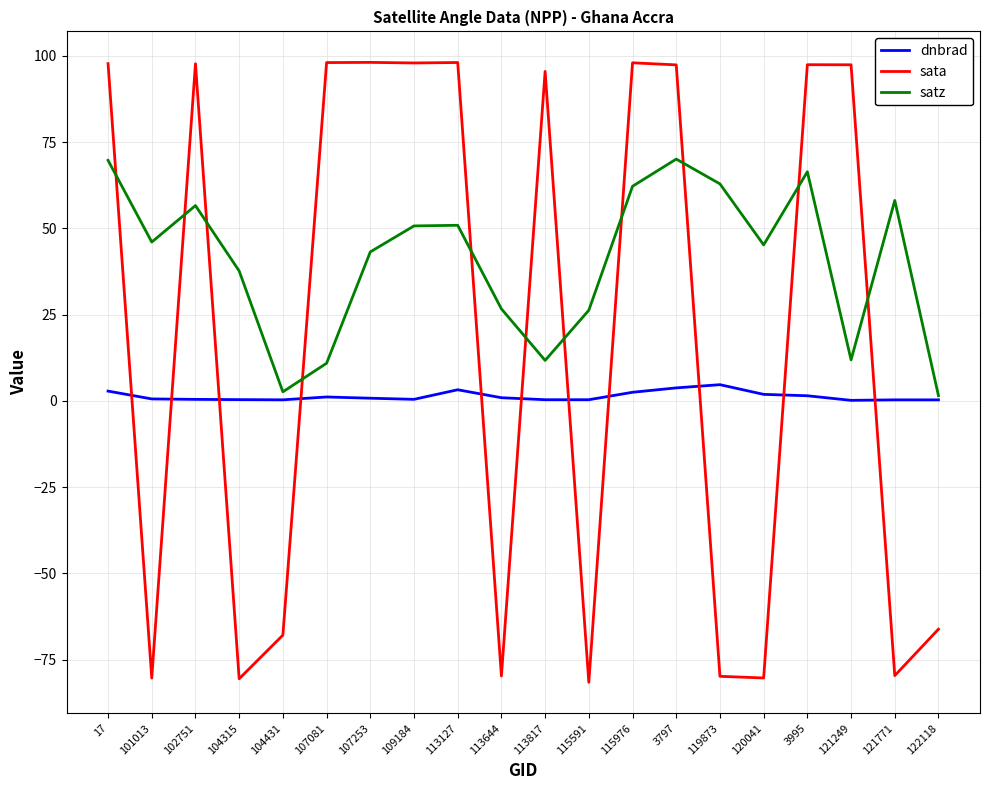

What is the difference between the second highest and minimum values in the dnbrad series?

3.6